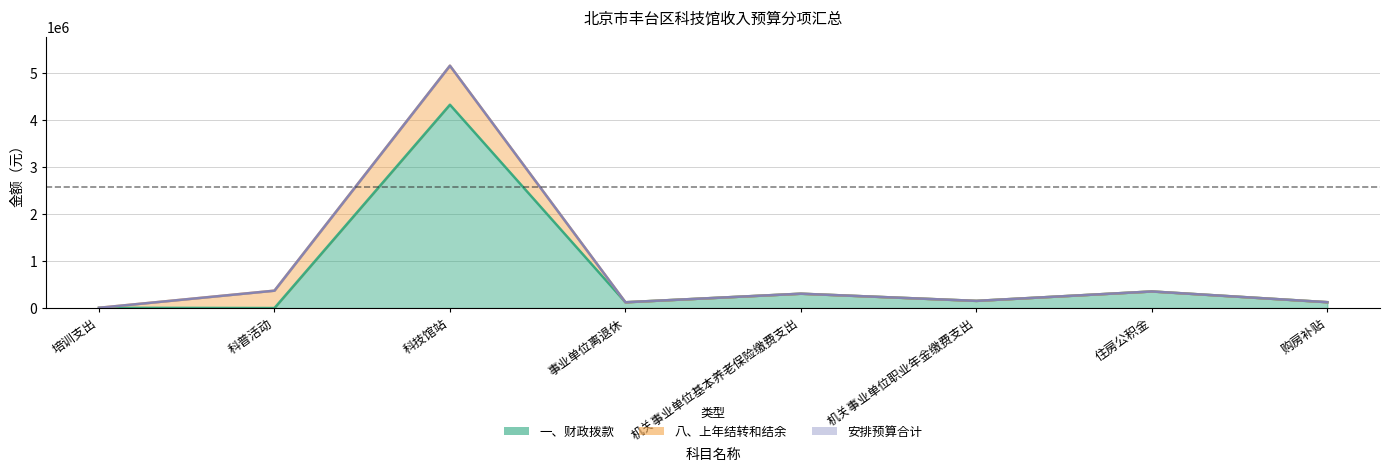

In 一、财政拨款, how many points are higher than both neighbors (excluding endpoints)?

3